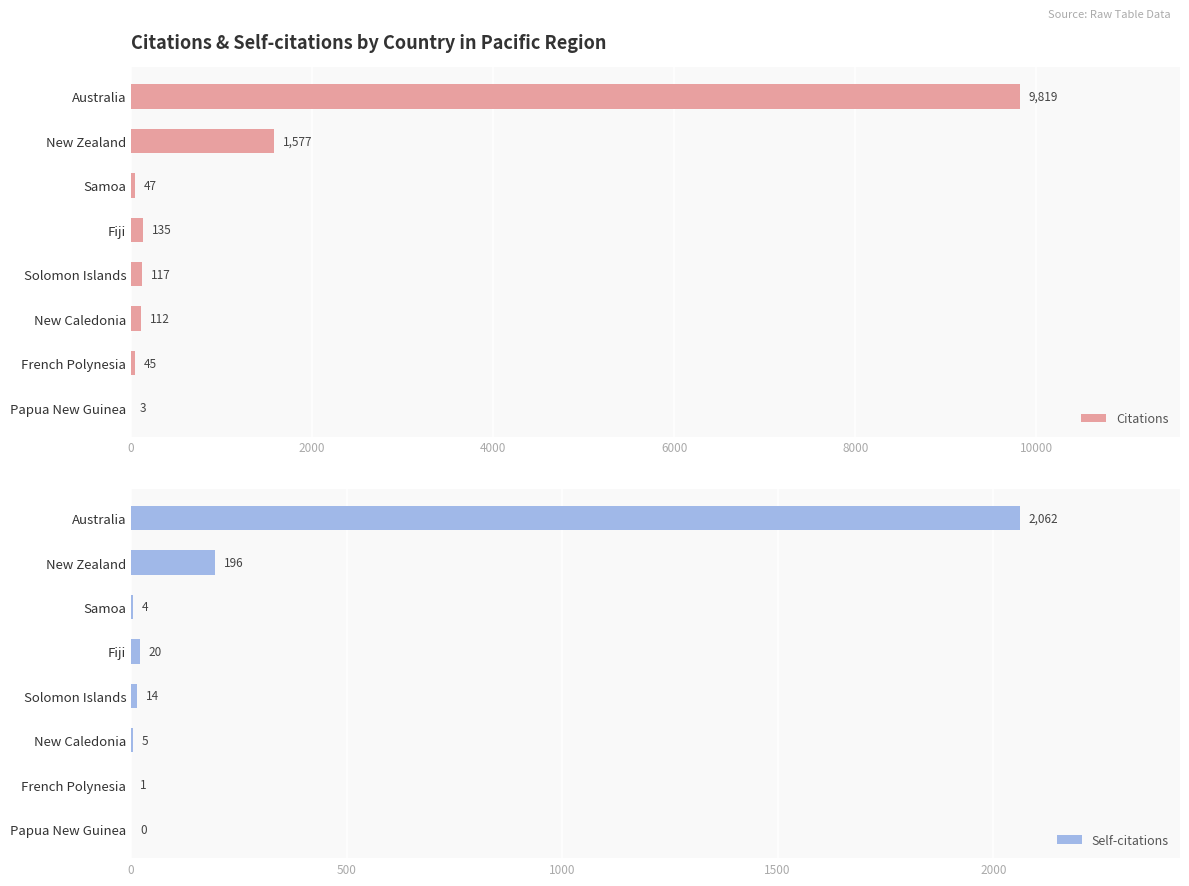

The Citations series shows 135 at Fiji. True or false?

True